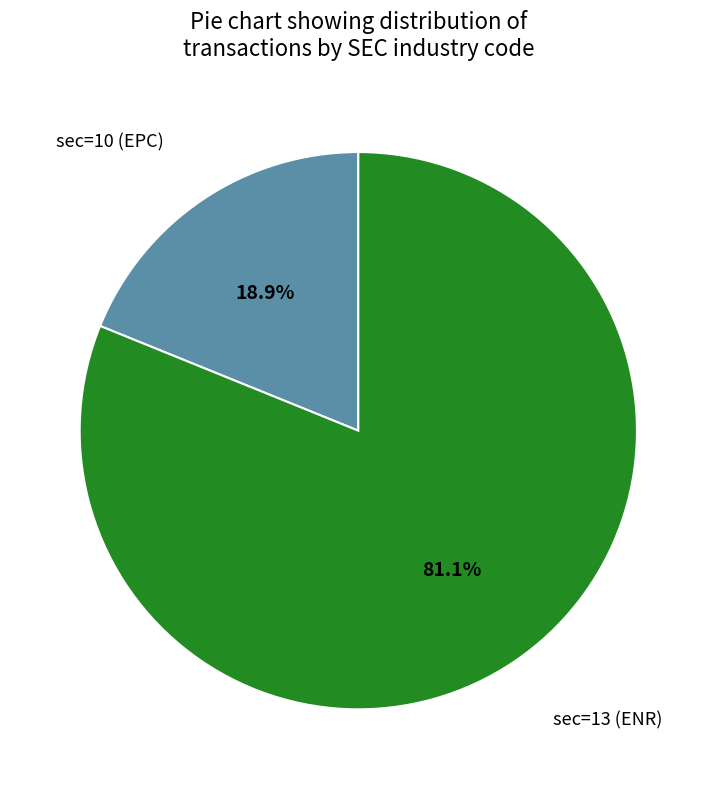

Does any single category account for the majority?

Yes